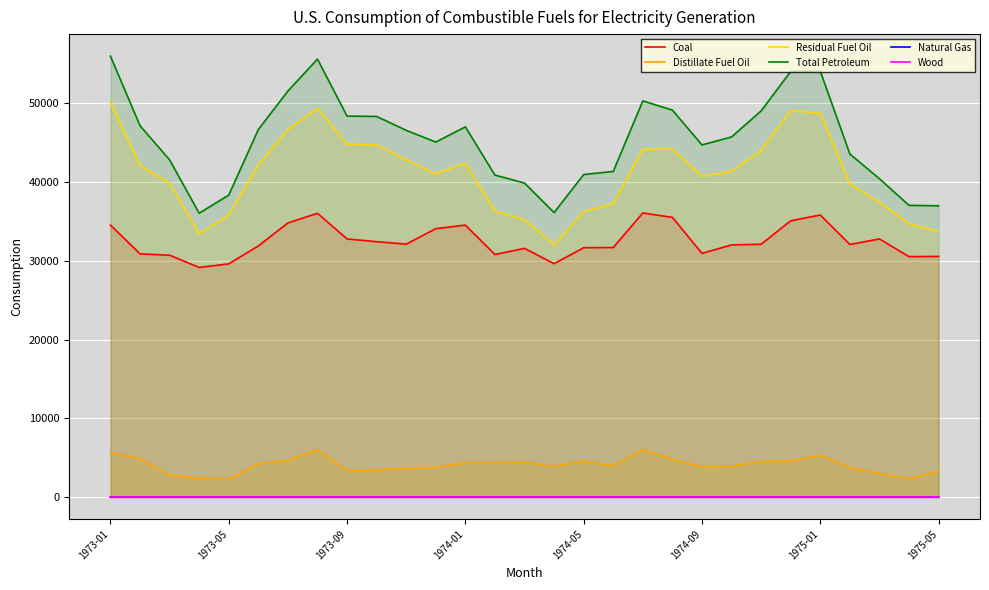

Rank the series by their maximum value, from lowest to highest.

Wood, Natural Gas, Distillate Fuel Oil, Coal, Residual Fuel Oil, Total Petroleum